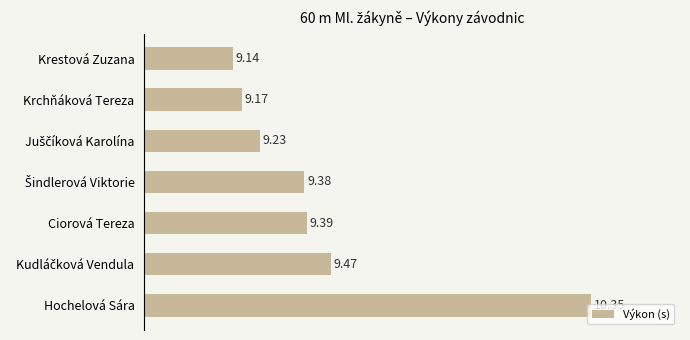

What is the average value?

9.4